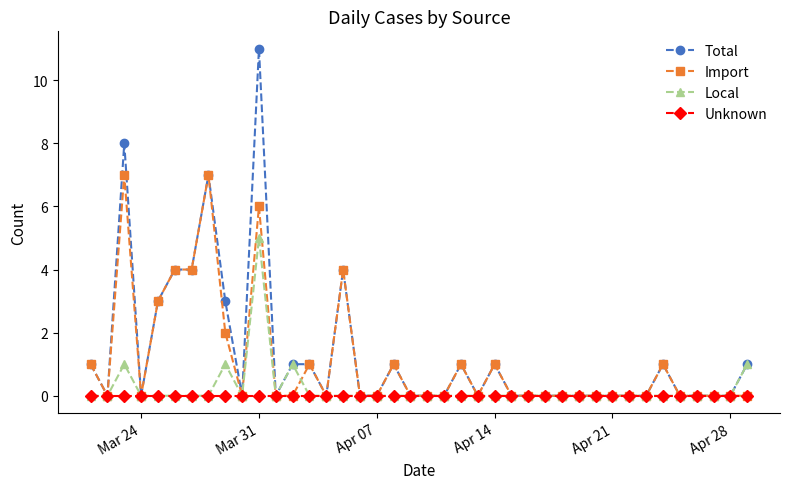

Which series has the largest range (max minus min)?

Total